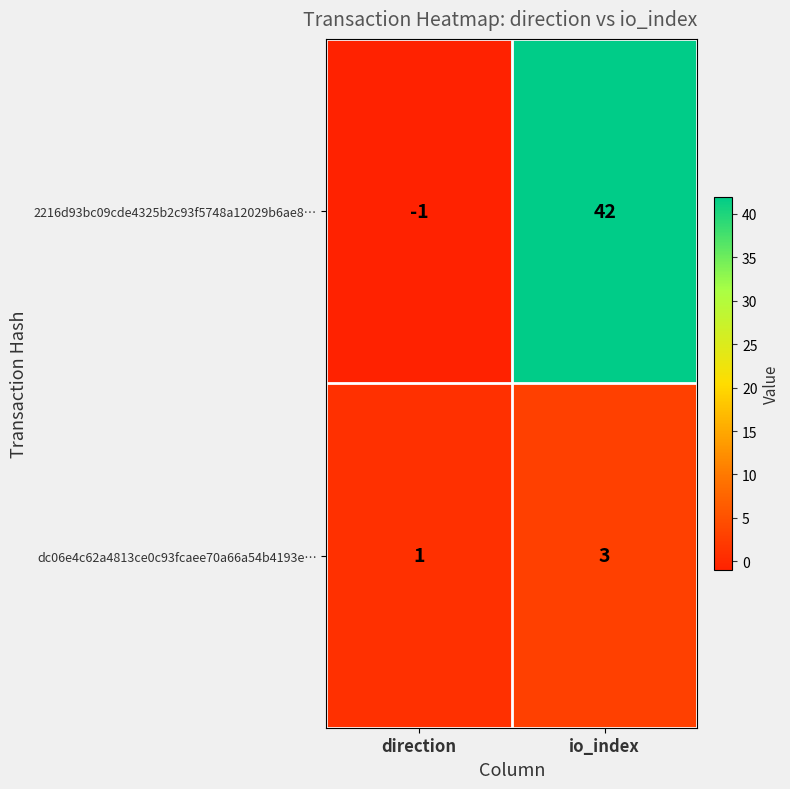

How many distinct data groups are displayed?

2